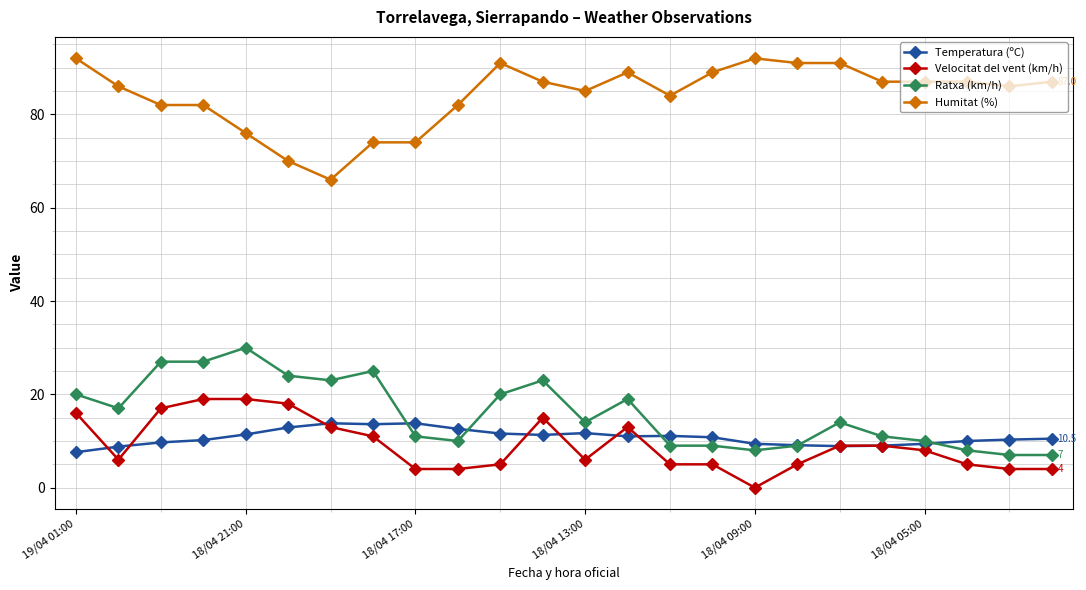

What is the highest value of the Ratxa (km/h) series?

30.0